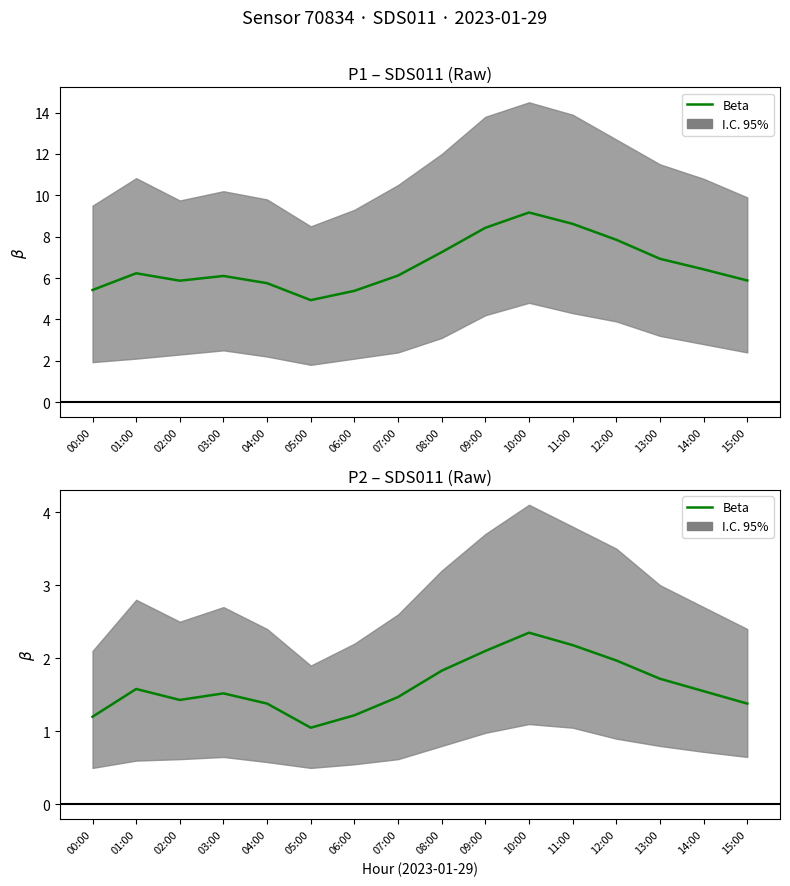

Does the chart display data point markers on the line(s)?

No